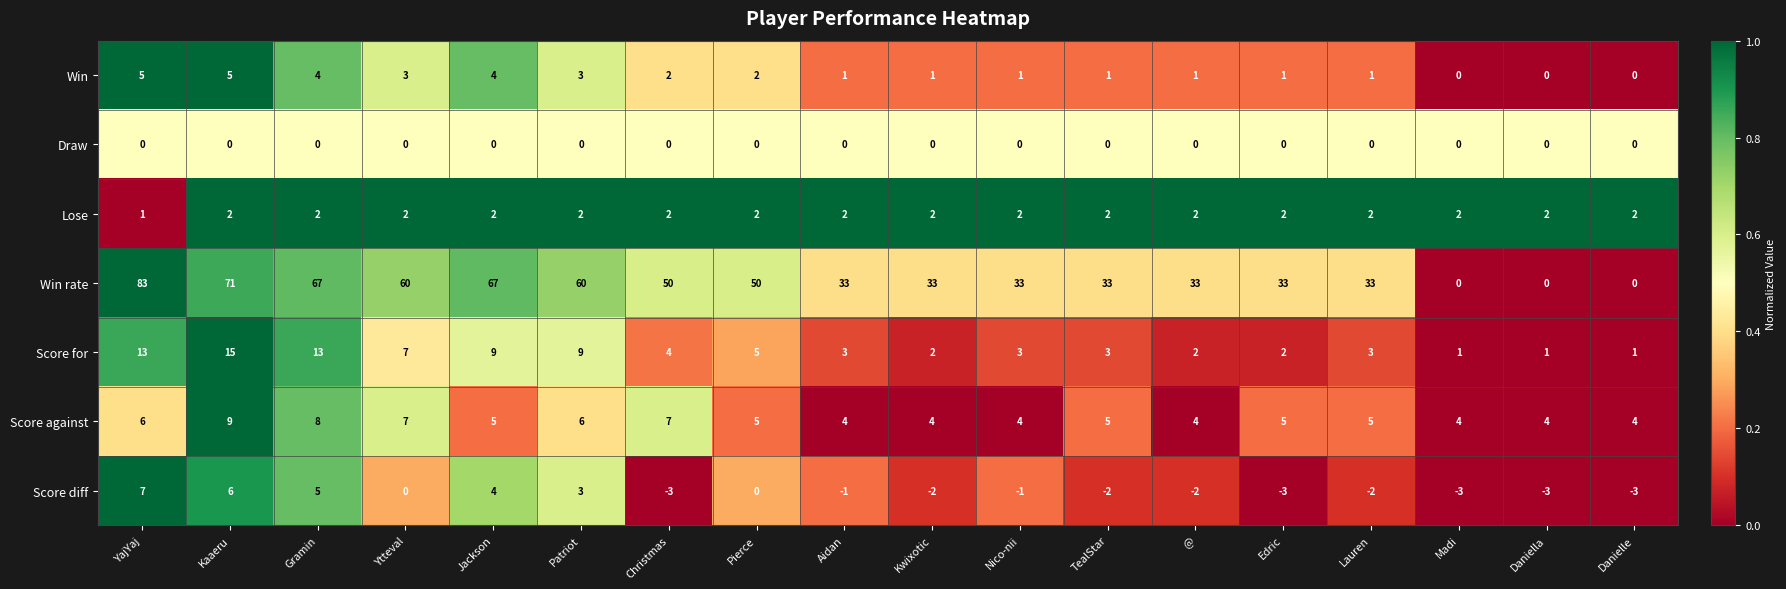

Which category has the highest value across all series?

YajYaj